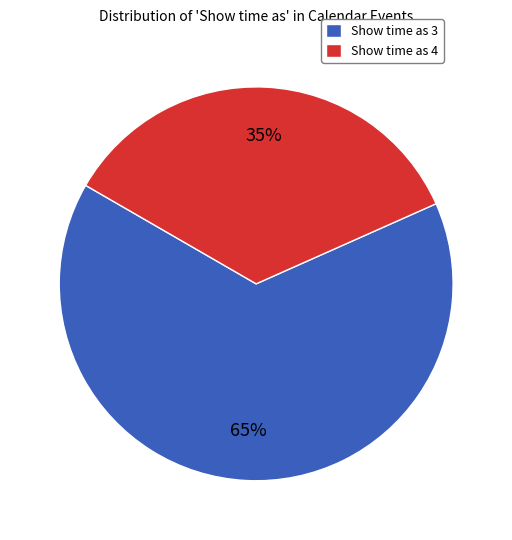

Count the number of slices in the pie.

2